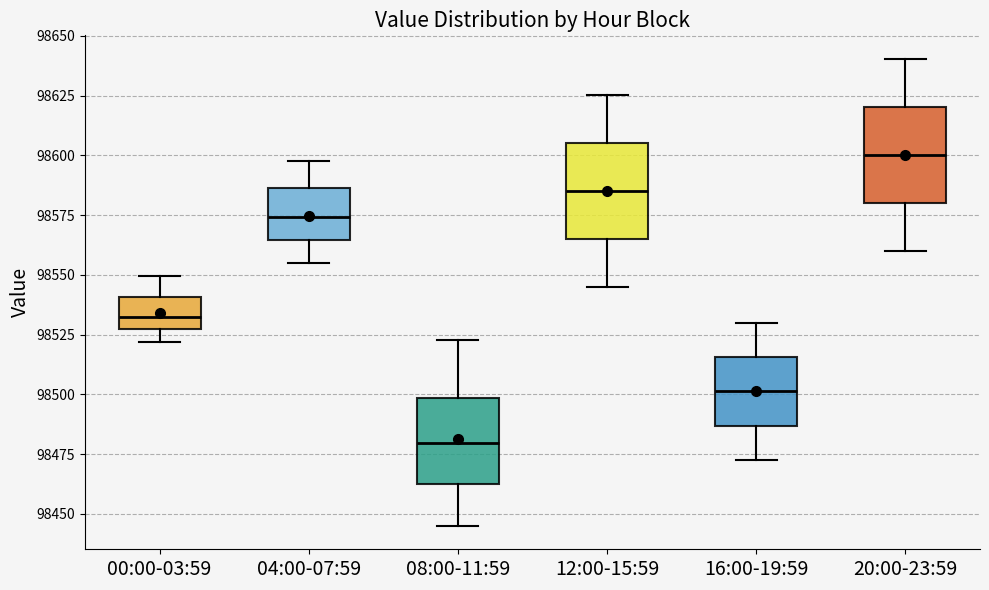

Reading left to right, read every box against the y-axis: the position of its median line, the range the box covers, and the ends of its whiskers. The values are not printed on the chart, so give them approximately, as read against the axis.

00:00-03:59: median 98535, box 98525 to 98540, whiskers 98520 to 98550
04:00-07:59: median 98575, box 98565 to 98585, whiskers 98555 to 98600
08:00-11:59: median 98480, box 98460 to 98500, whiskers 98445 to 98525
12:00-15:59: median 98585, box 98565 to 98605, whiskers 98545 to 98625
16:00-19:59: median 98500, box 98485 to 98515, whiskers 98475 to 98530
20:00-23:59: median 98600, box 98580 to 98620, whiskers 98560 to 98640